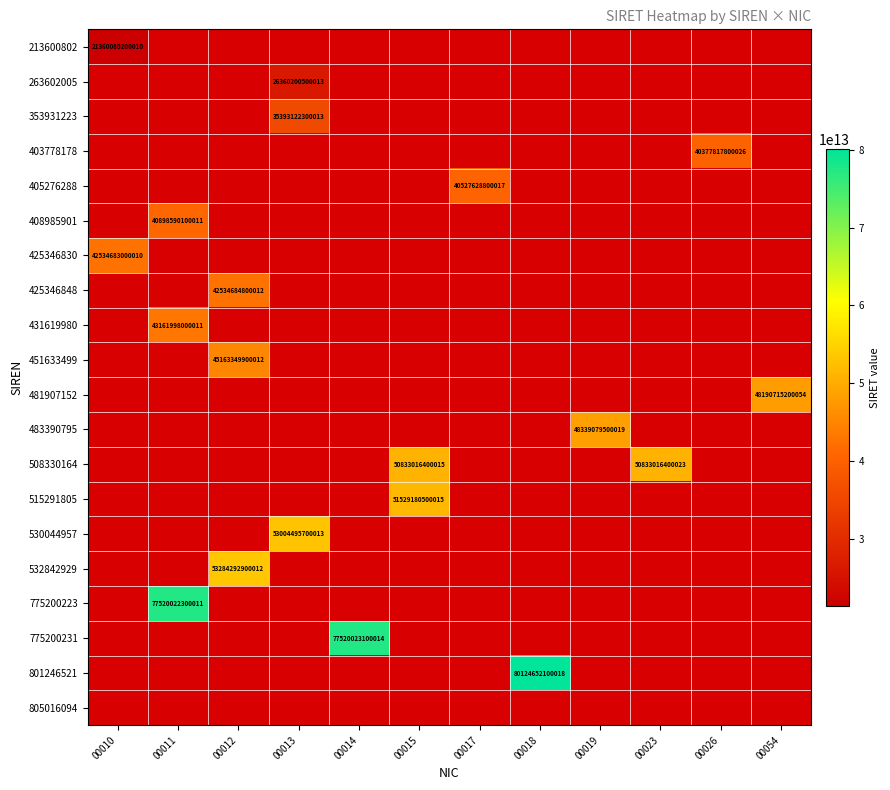

What is the greatest value displayed?

80124652100018.0